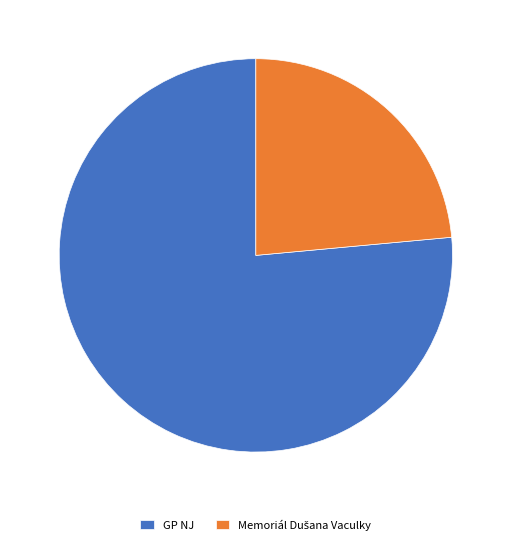

The GP NJ slice represents 69% of the pie. True or false?

False